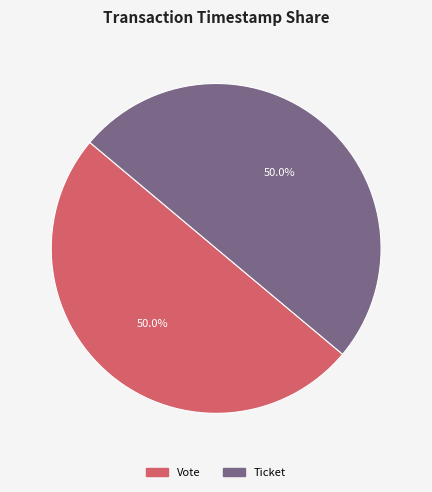

Approximately how many times larger is the value at Vote compared to Ticket?

1.0